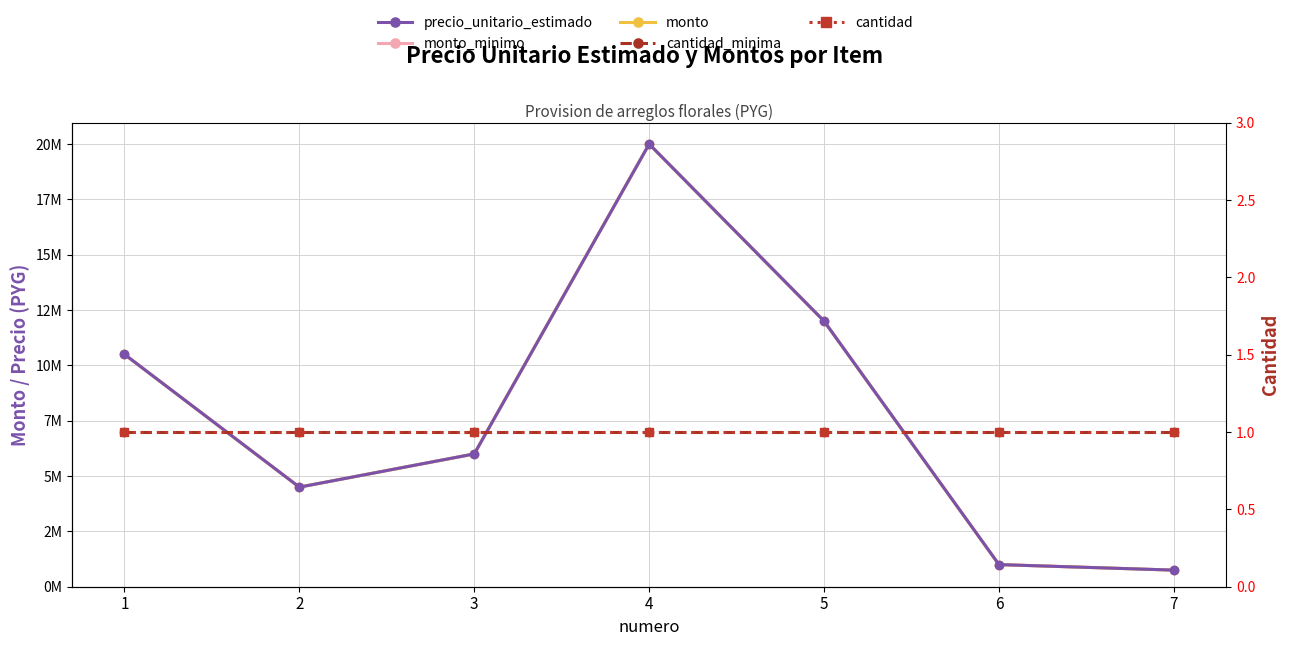

How many lines are shown in the chart?

5